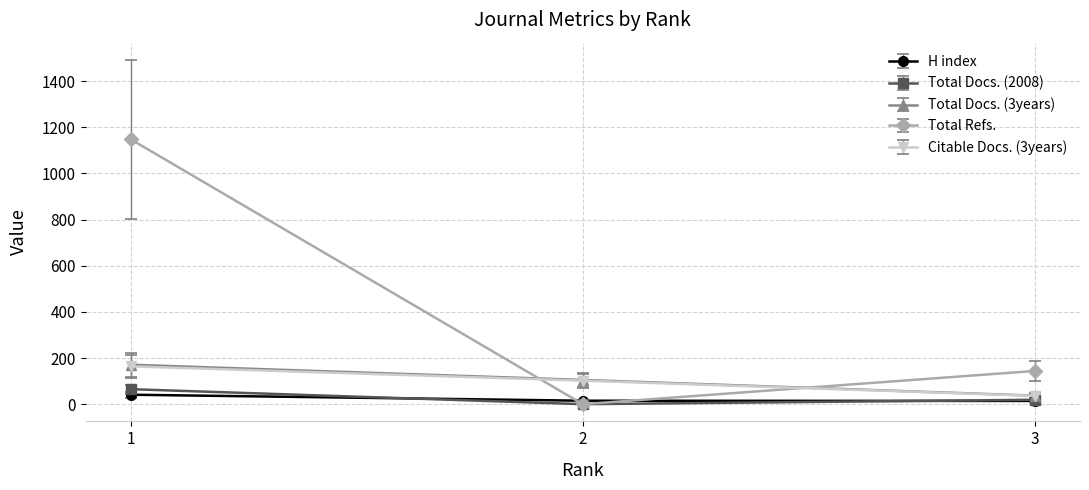

Is the value of H index at 2 greater than the value of Citable Docs. (3years) at 3?

No